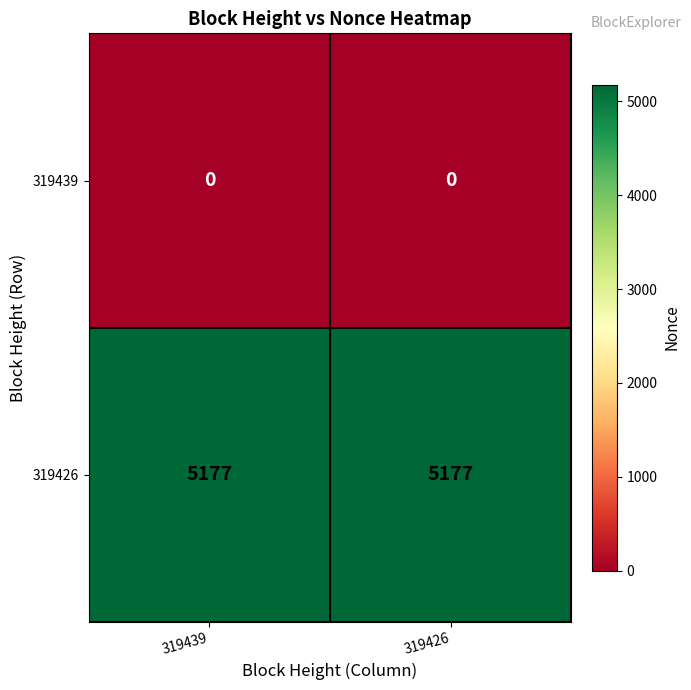

What is the difference between the highest and lowest values at 319426?

5177